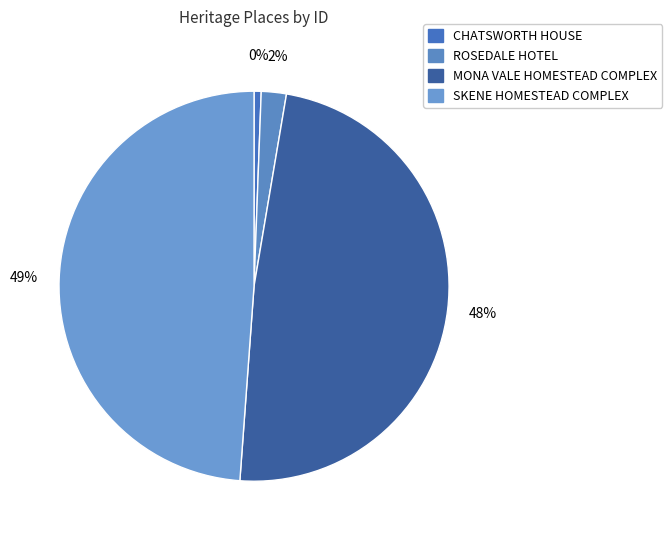

Is there a majority slice in this chart?

No